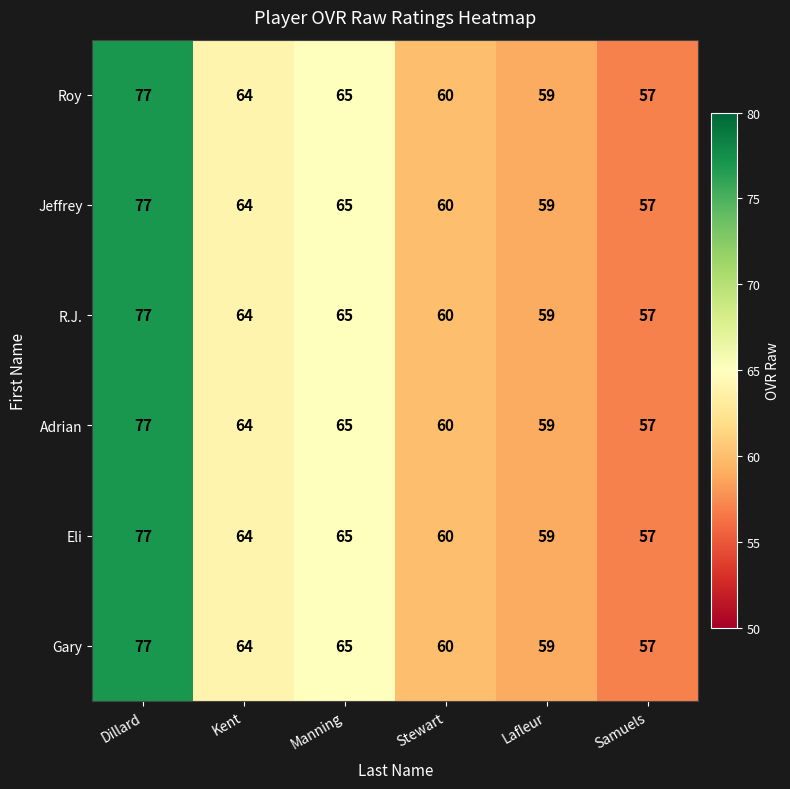

The value of Jeffrey at Kent is 64. True or false?

True